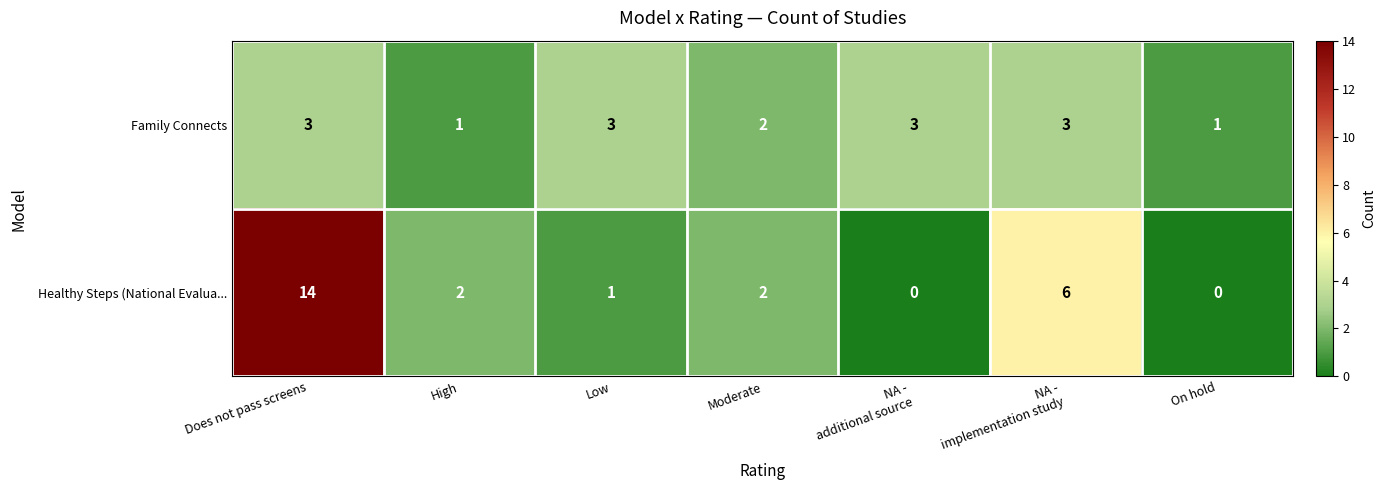

Reading left to right, transcribe all the data shown in this chart.

Family Connects: 3	1	3	2	3	3	1
Healthy Steps (National Evalua...: 14	2	1	2	0	6	0